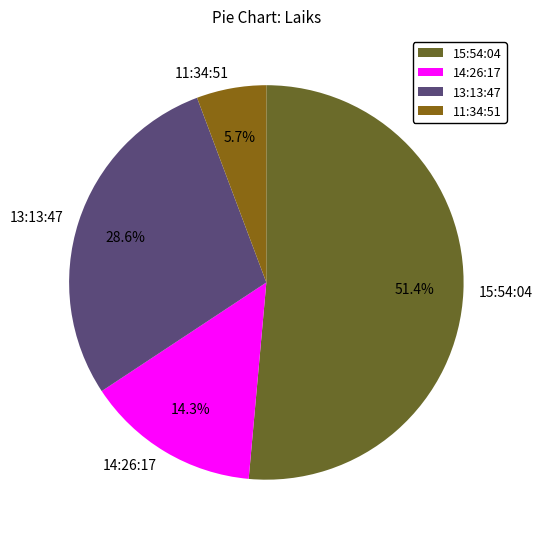

What is the ratio of the value at 14:26:17 to the value at 13:13:47?

0.5